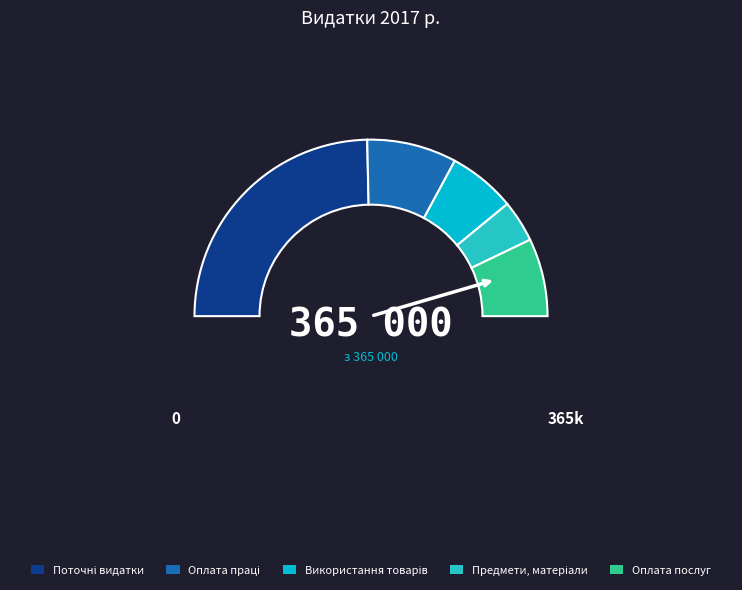

Does Предмети, матеріали represent more than half of the total?

No